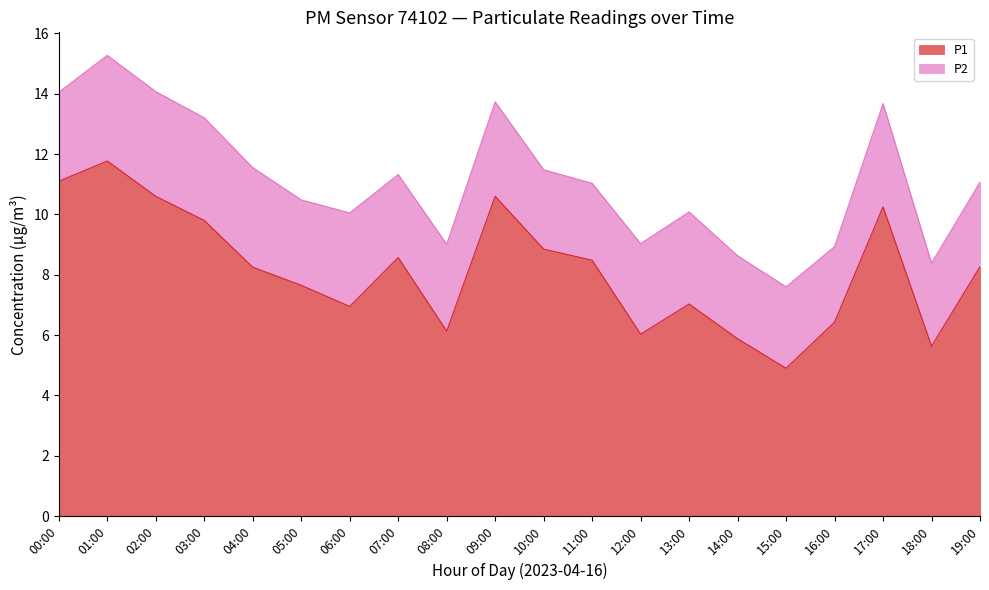

Does the chart have visible grid lines?

No